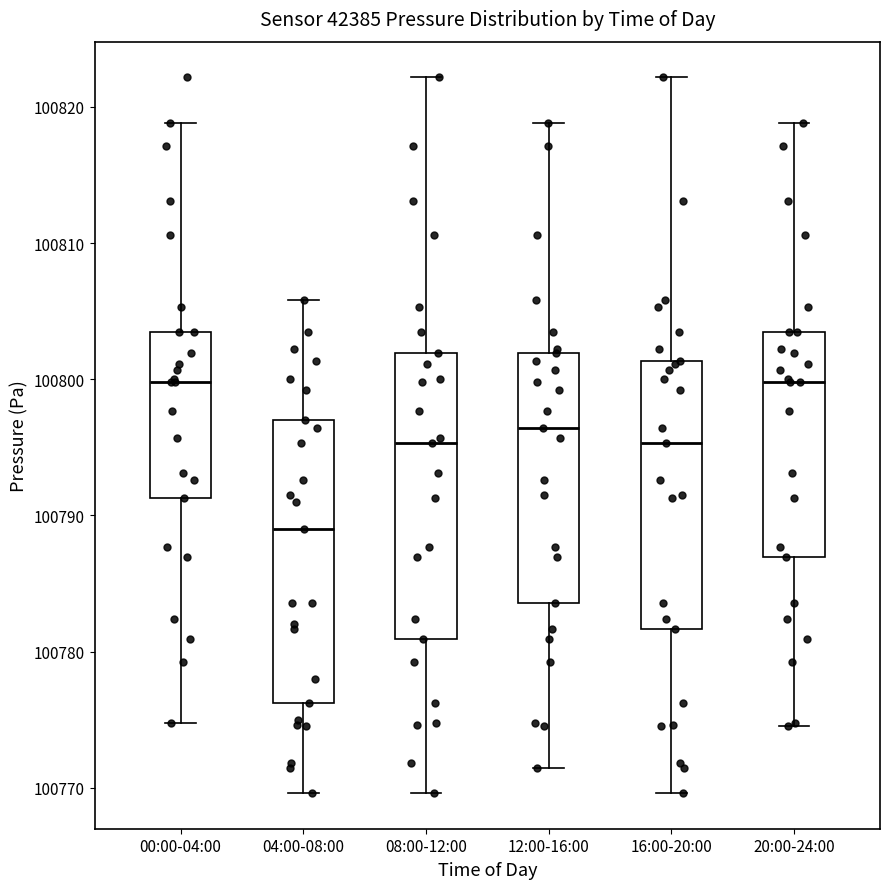

Where does the upper whisker of the box for 16:00-20:00 end on the y-axis? The values are not printed on the chart, so give them approximately, as read against the axis.

100822